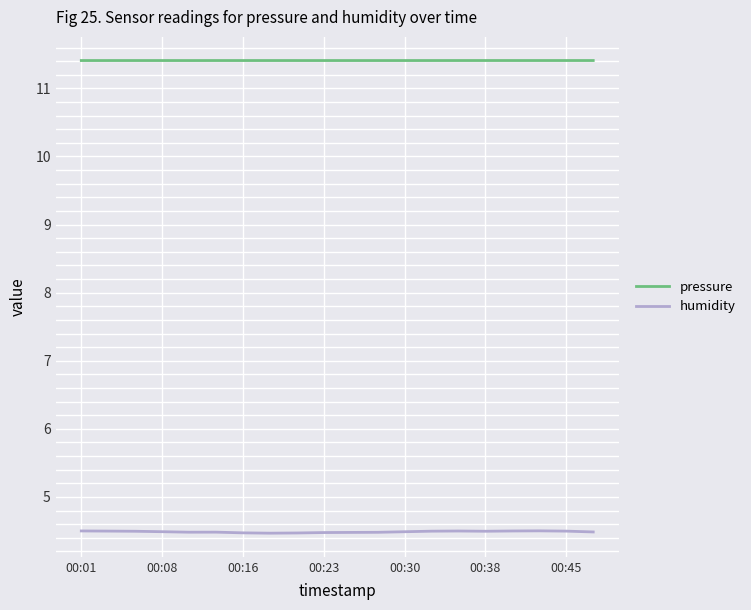

Which series has the widest spread of values?

humidity